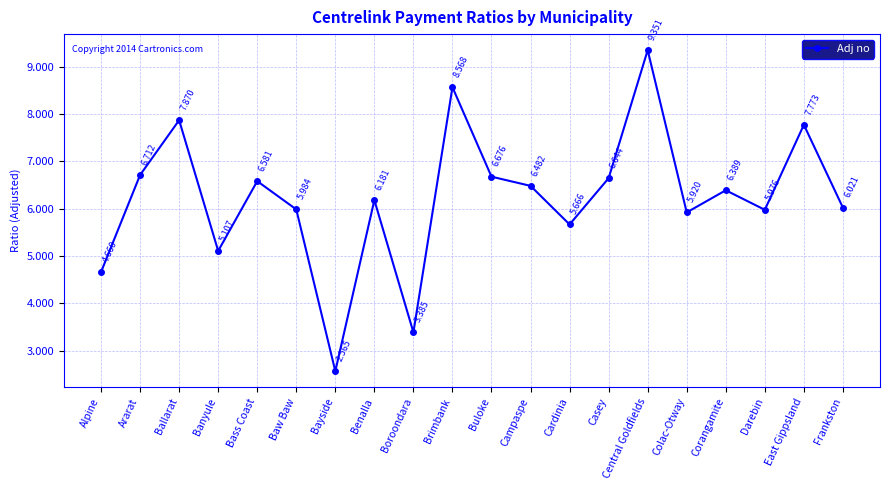

Where is the first local maximum?

Ballarat